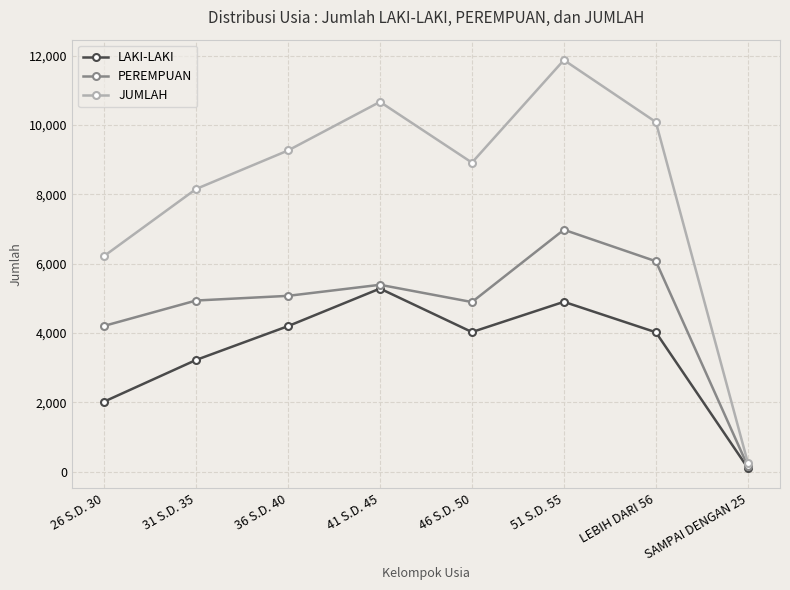

Is the value of LAKI-LAKI at 26 S.D. 30 greater than the value of JUMLAH at SAMPAI DENGAN 25?

Yes